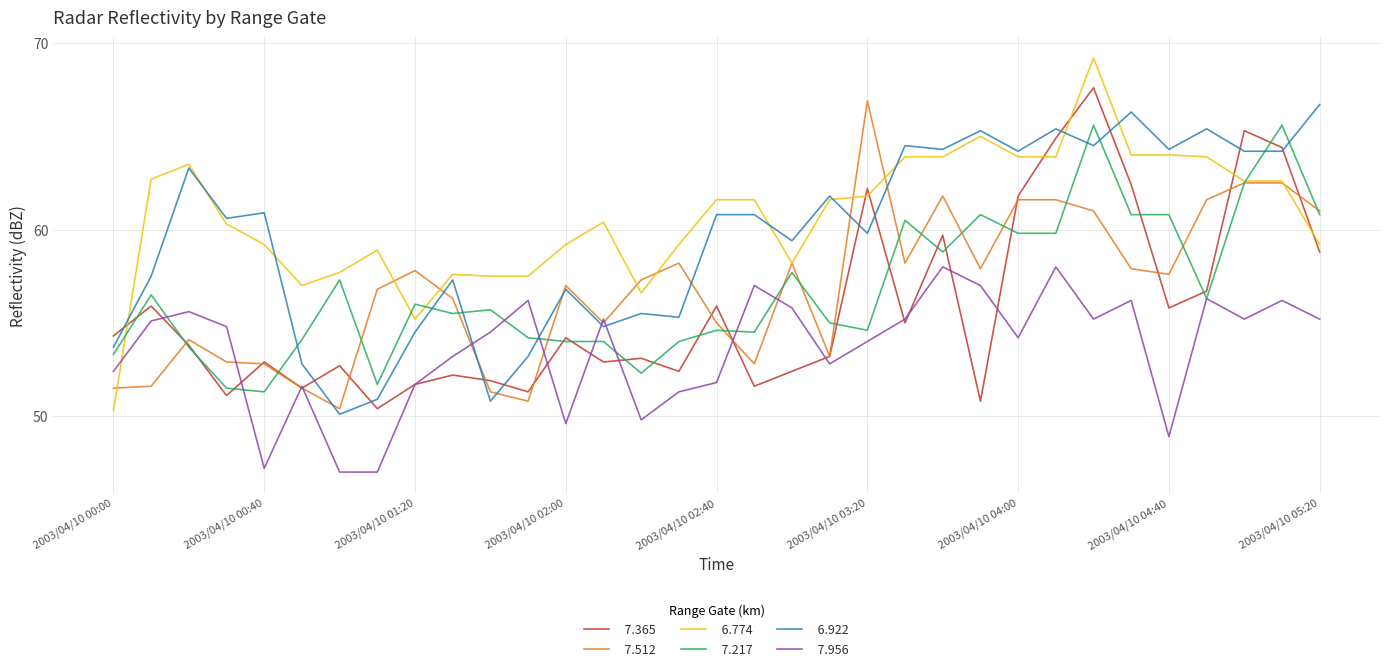

What is the minimum value shown in the chart?

47.0